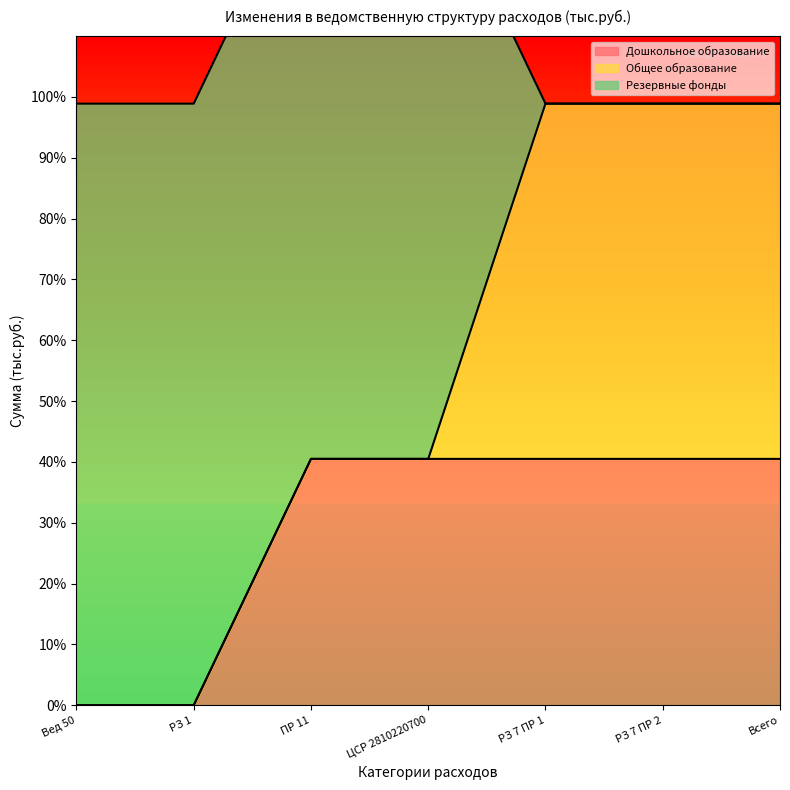

Which has a higher value, РЗ 7 ПР 1 or ЦСР 2810220700?

РЗ 7 ПР 1